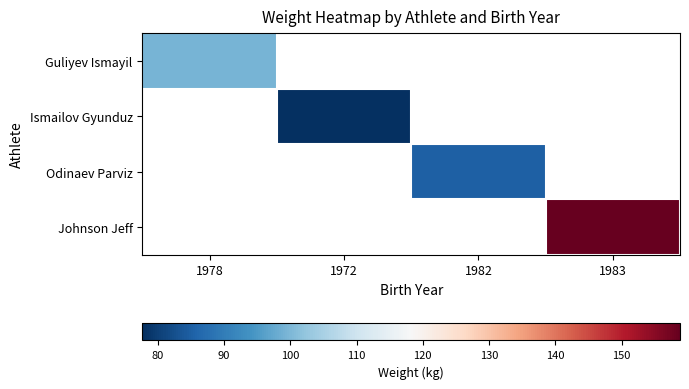

What is the minimum value shown in the chart?

77.7